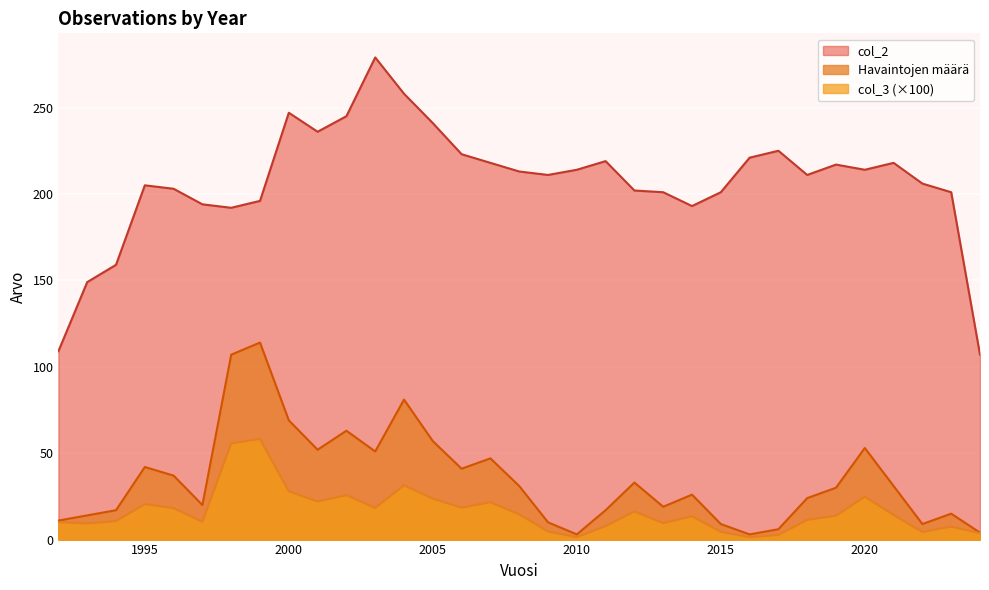

At which category is the sum across all series the highest?

2004